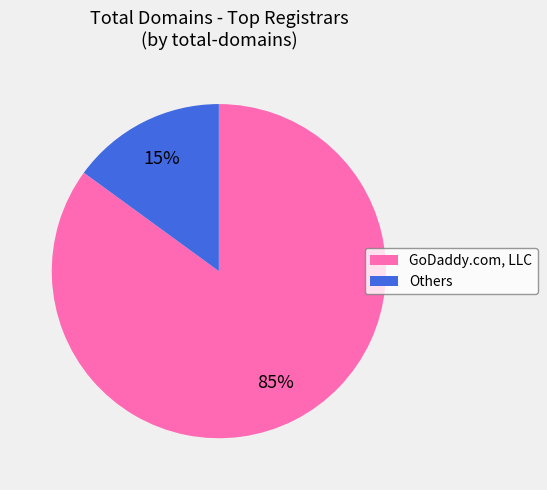

To the nearest percent, what is the difference between the largest and smallest slice percentages?

70%